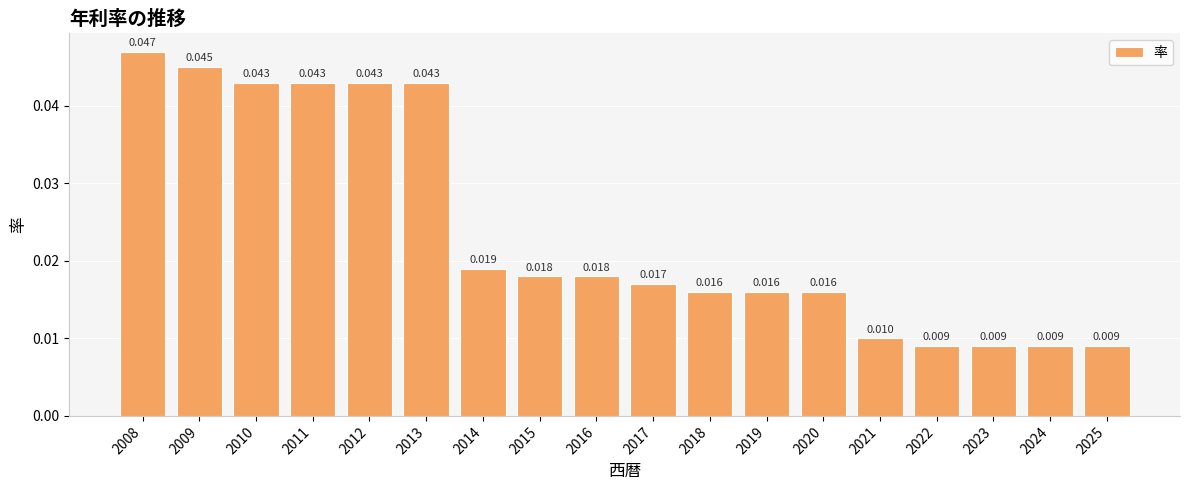

Which has a higher value, 2010 or 2022?

2010